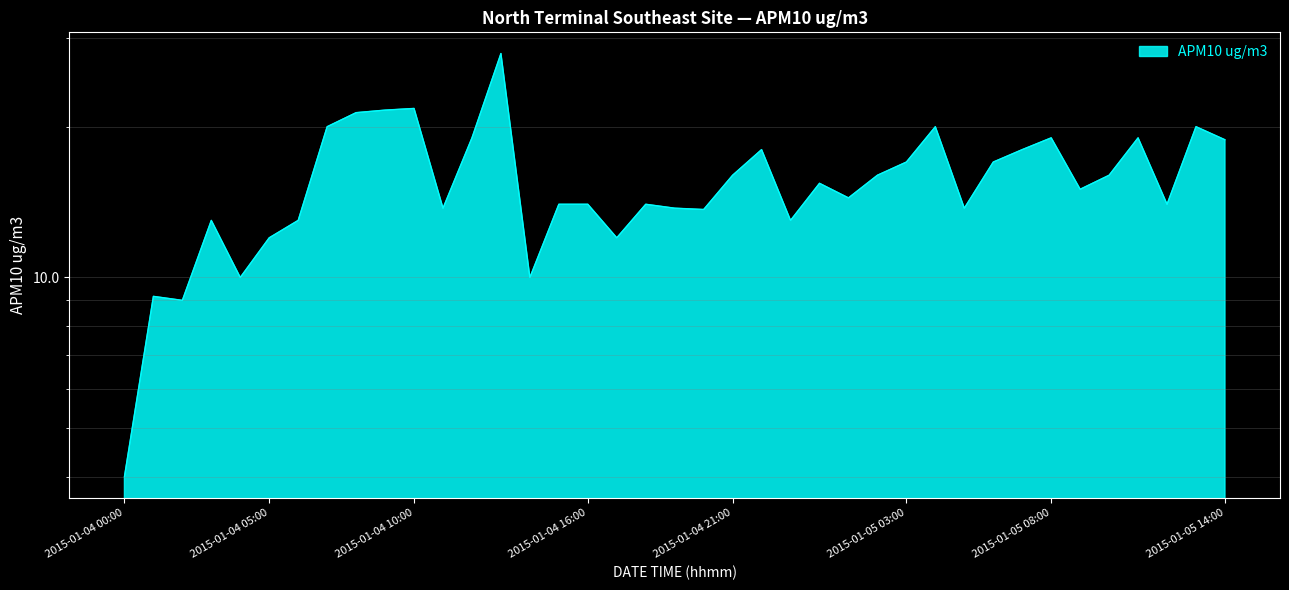

Where is the first local maximum?

2015-01-04 01:00